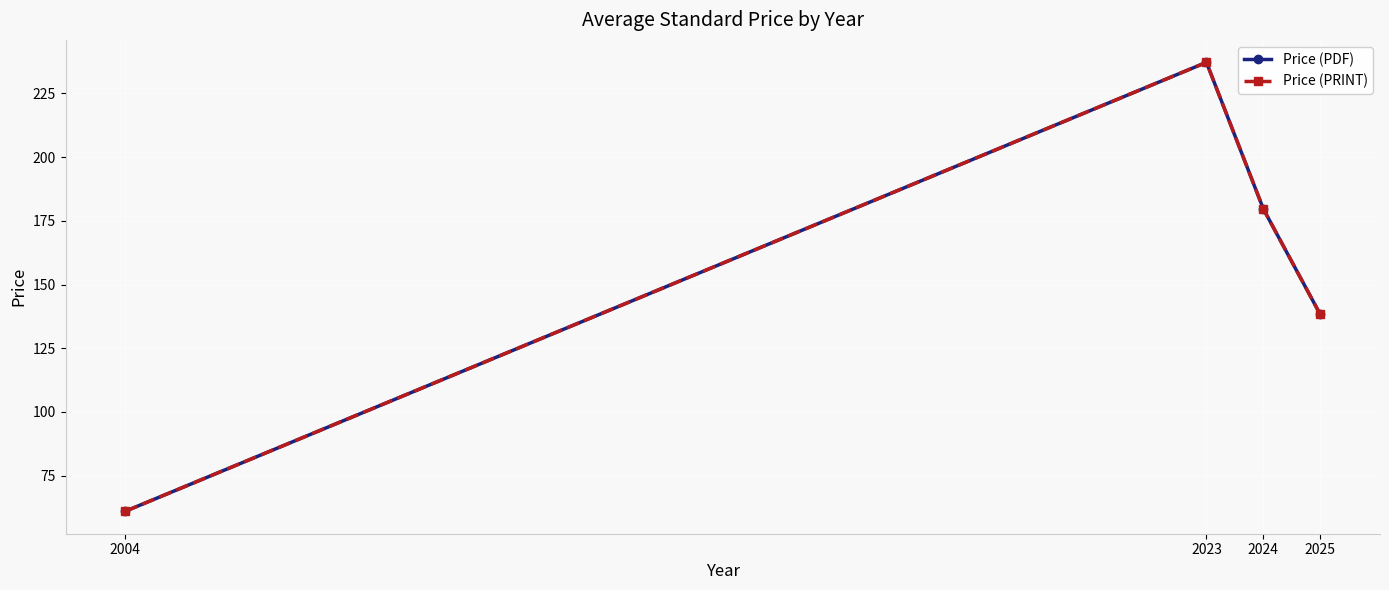

What is the lowest value of the Price (PRINT) series?

61.0